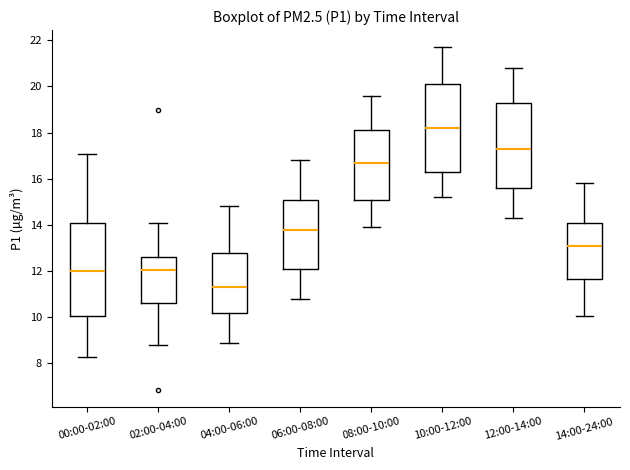

Comparing the boxes themselves (not the whiskers), which one is the tallest?

00:00-02:00